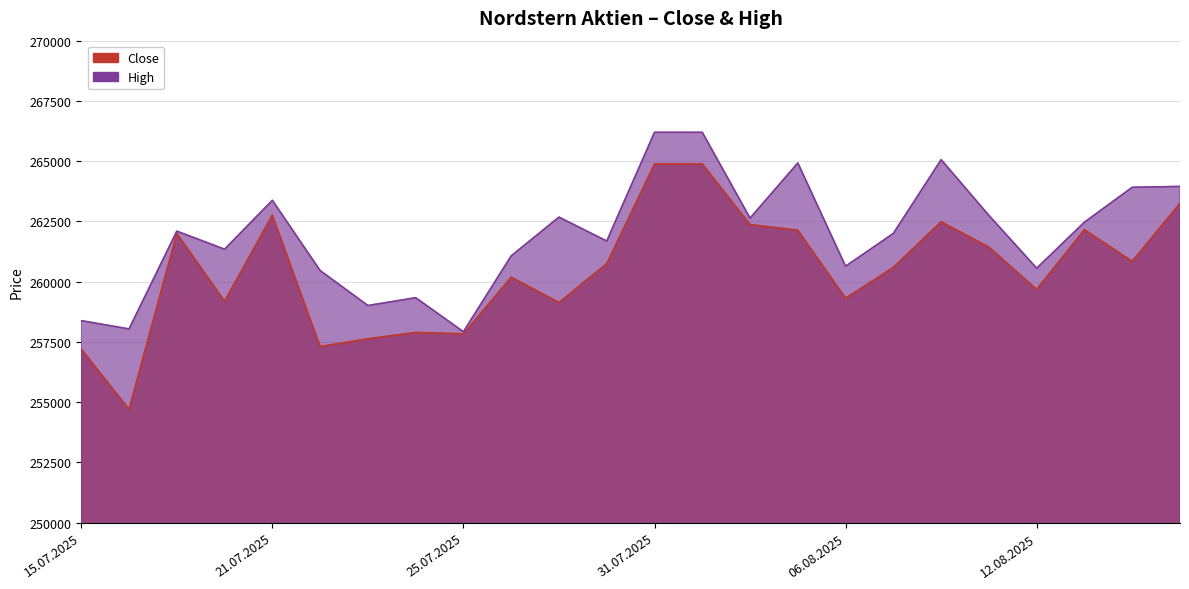

At which category does Close reach its first local peak?

17.07.2025